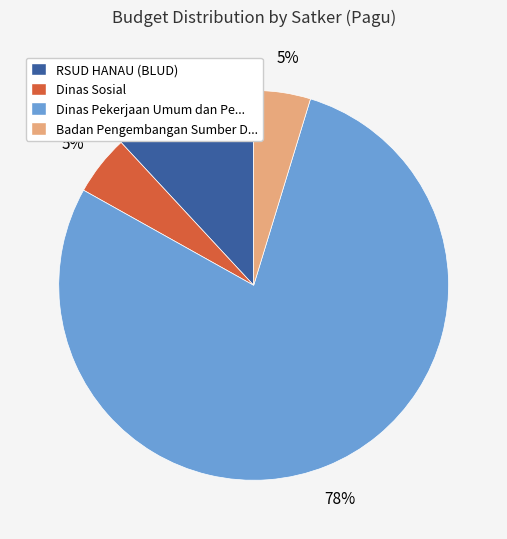

Which category has the biggest portion of the pie?

Dinas Pekerjaan Umum dan Pe...